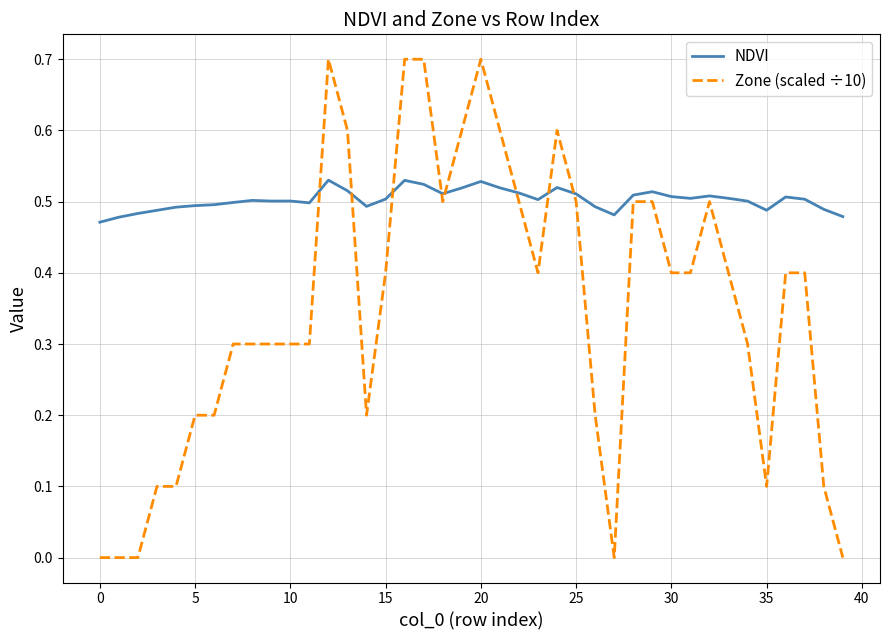

Rank the series by their average value, from lowest to highest.

Zone (scaled ÷10), NDVI